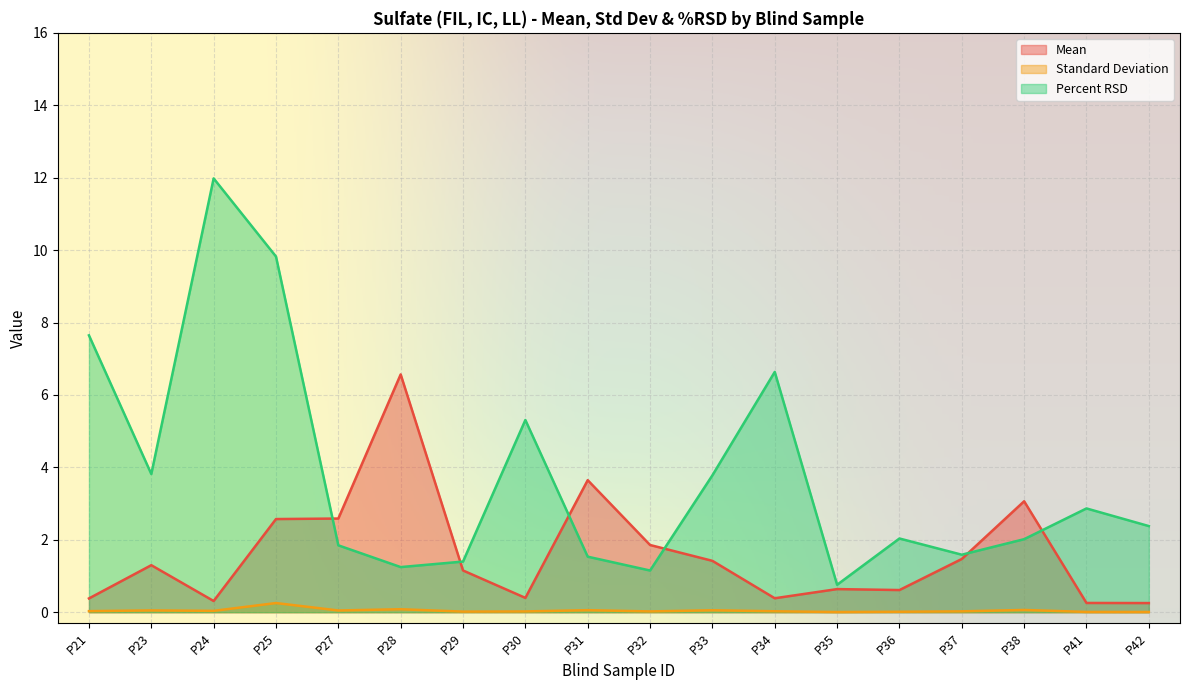

Rank the categories by Standard Deviation value from lowest to highest.

P35, P42, P41, P36, P29, P30, P32, P37, P34, P21, P24, P27, P23, P33, P31, P38, P28, P25